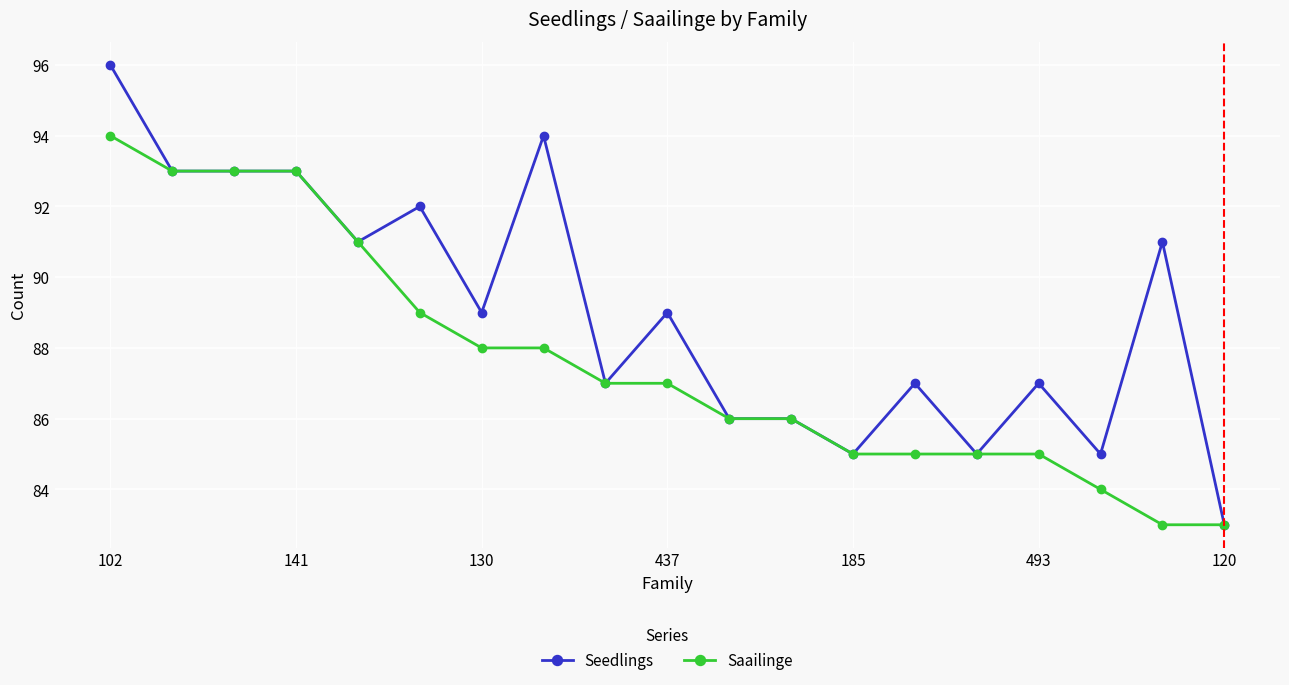

Which series has the widest spread of values?

Seedlings